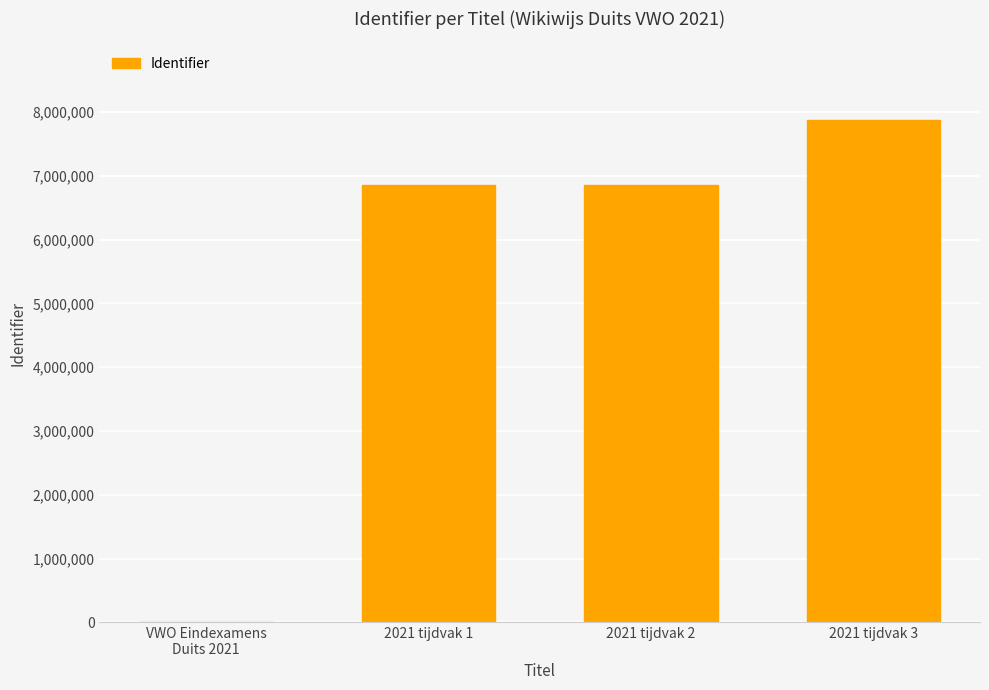

Is it true that the value at 2021 tijdvak 1 is 2742826?

False